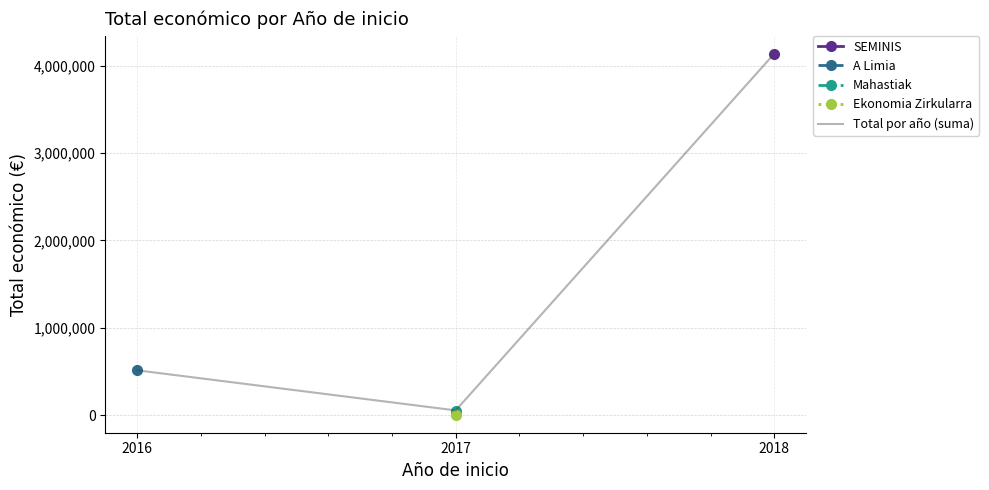

What value does the data have at 2017, to the nearest 100?

53900